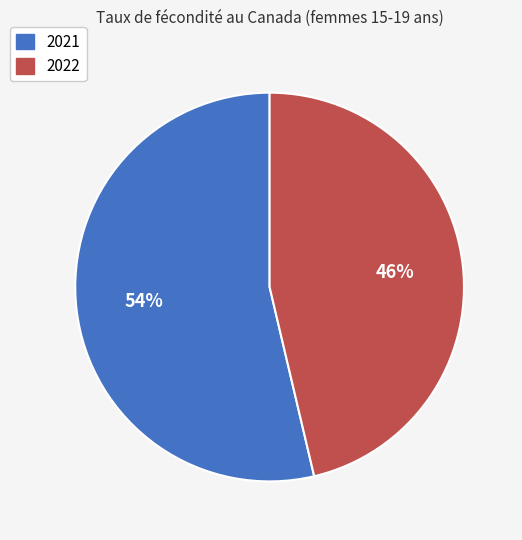

Approximately how many times larger is the value at 2022 compared to 2021?

0.9